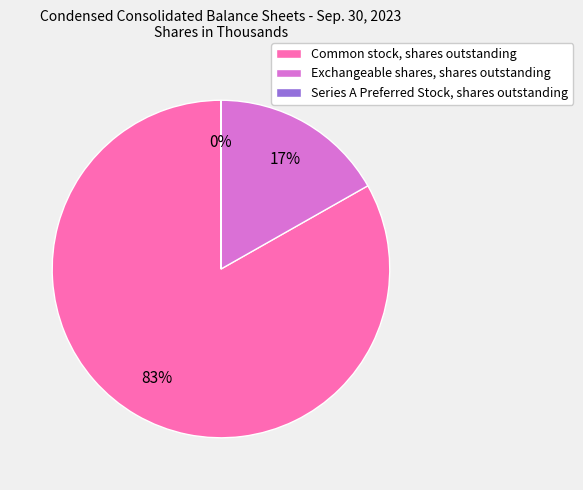

True or false: Common stock, shares outstanding accounts for 83% of the total.

True